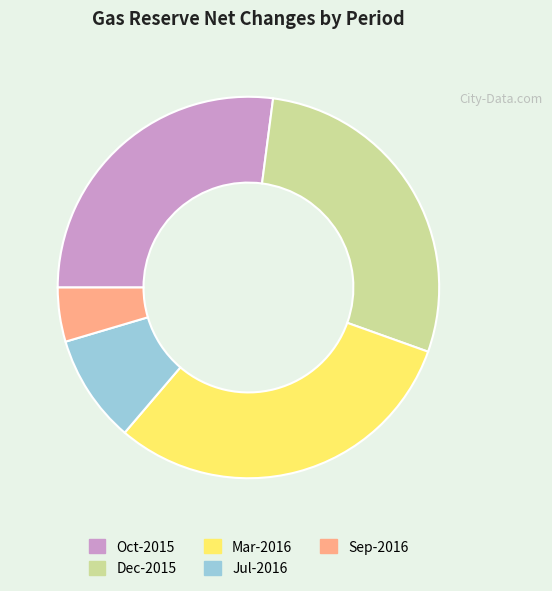

Is the sum of Dec-2015 and Oct-2015 greater than half?

Yes